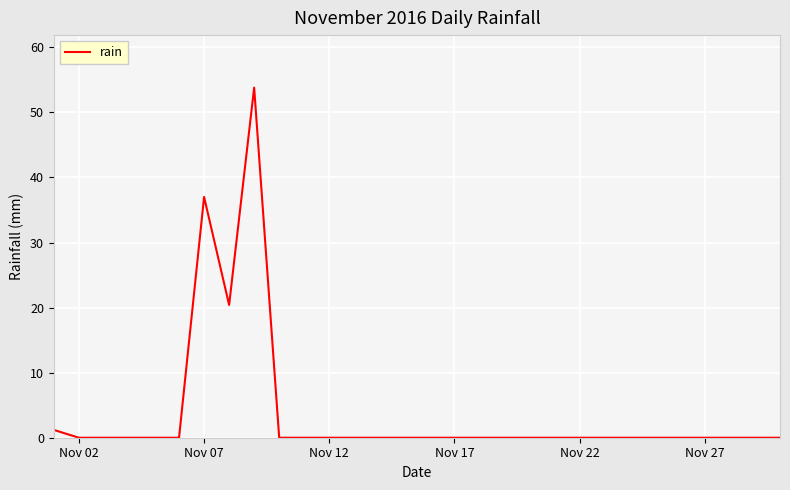

What is the maximum value shown in the chart?

53.8